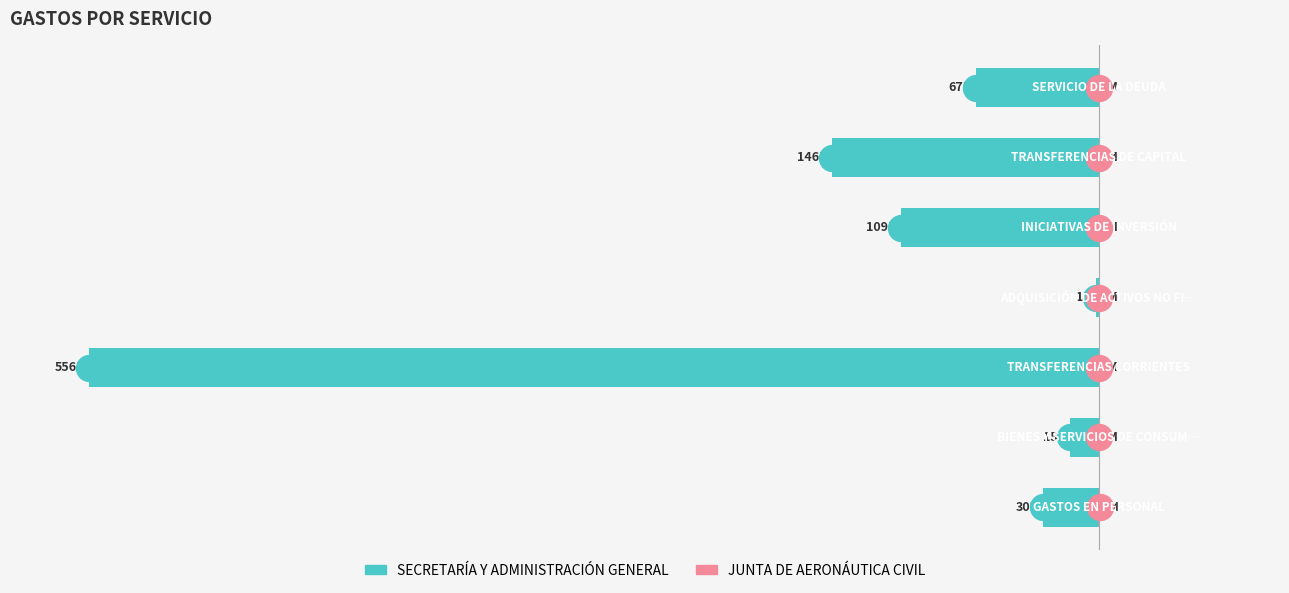

At how many categories does at least one series exceed -554?

7